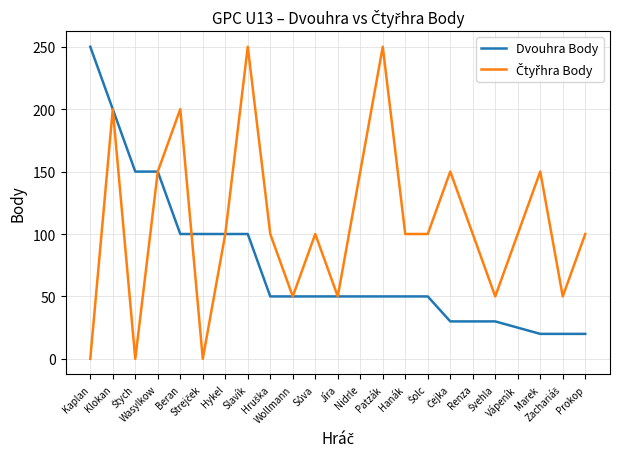

What is the minimum value for Dvouhra Body?

20